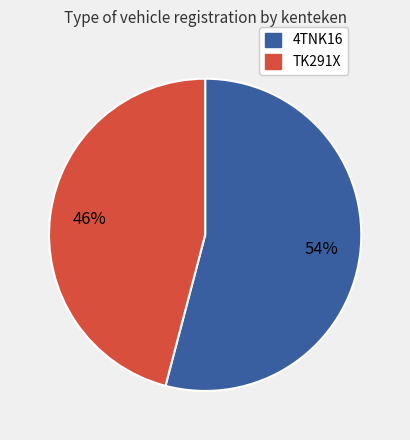

To the nearest percent, what portion does TK291X represent?

46%